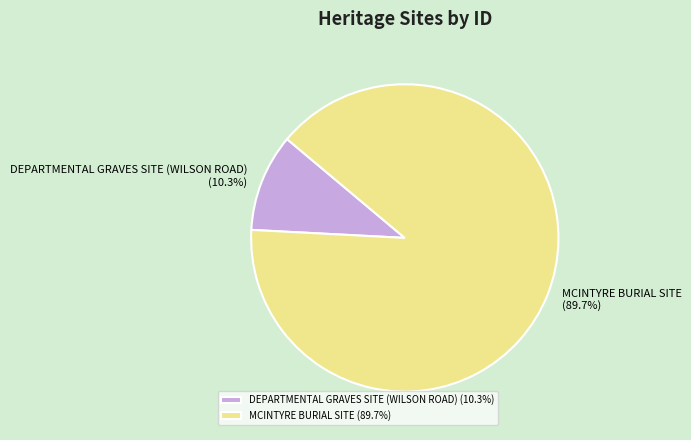

Which category has the biggest portion of the pie?

MCINTYRE BURIAL SITE